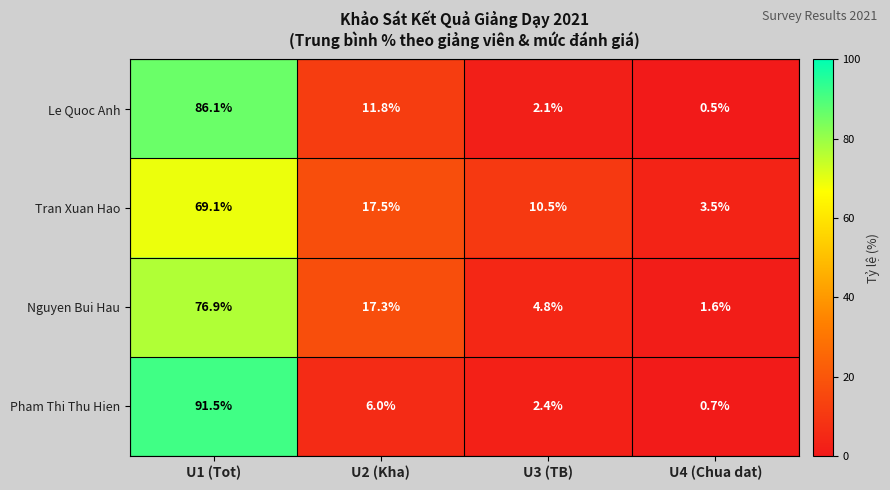

Reading right to left, list all the values displayed in this chart.

Le Quoc Anh: 0.5	2.1	11.8	86.1
Tran Xuan Hao: 3.5	10.5	17.5	69.1
Nguyen Bui Hau: 1.6	4.8	17.3	76.9
Pham Thi Thu Hien: 0.7	2.4	6.0	91.5